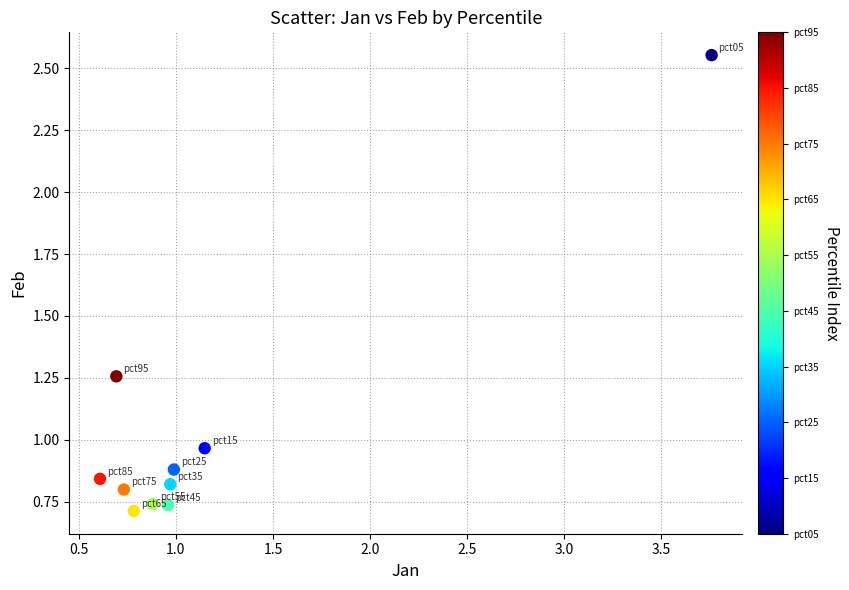

What is the average X value?

1.2